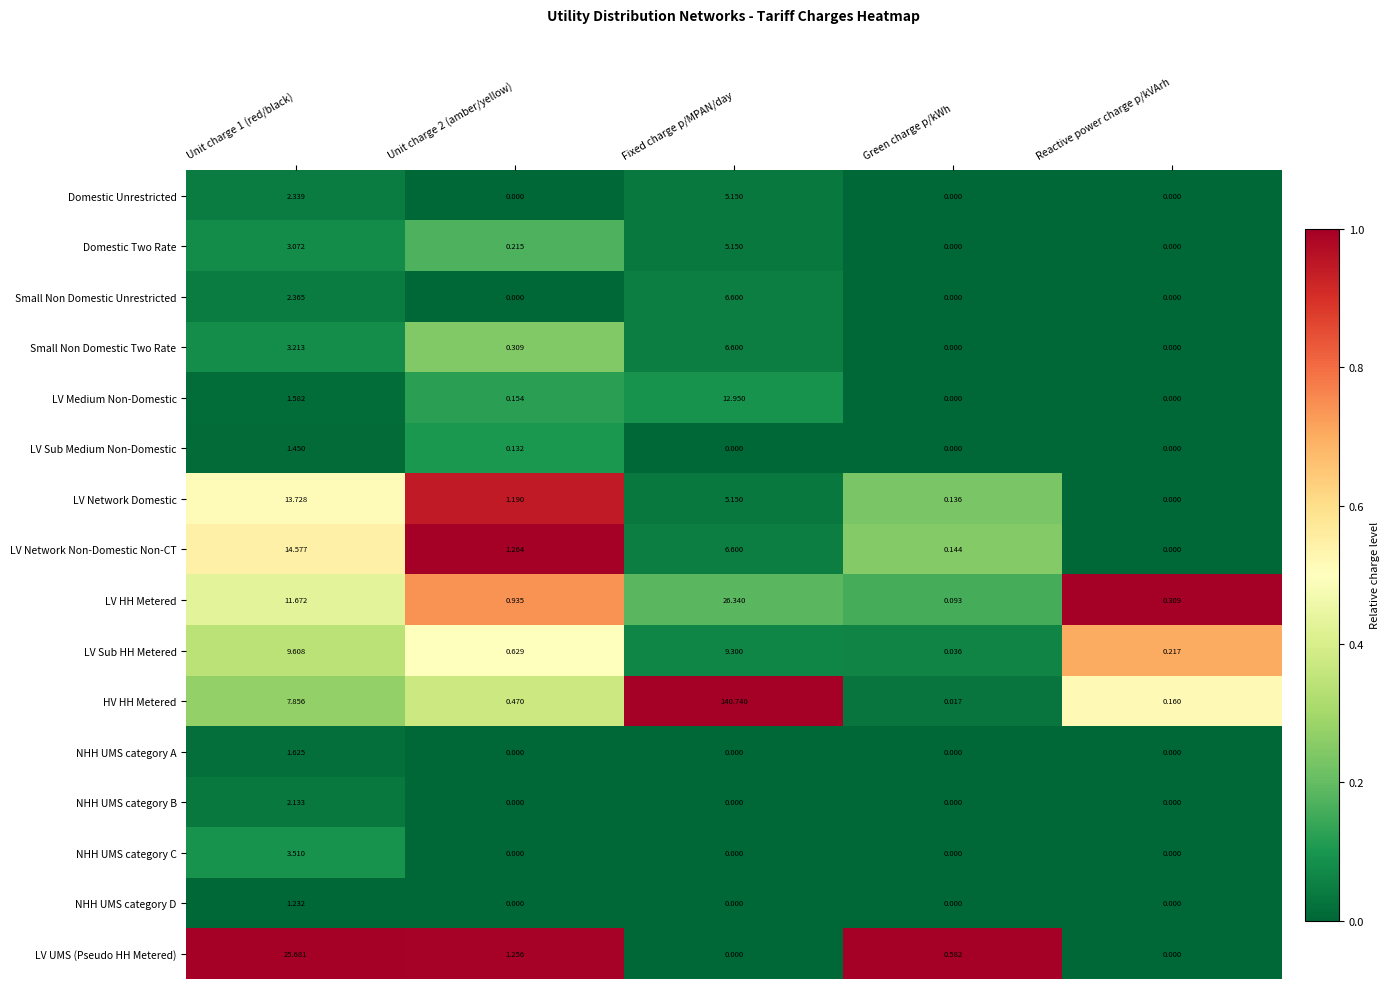

Which series has the largest range (max minus min)?

HV HH Metered